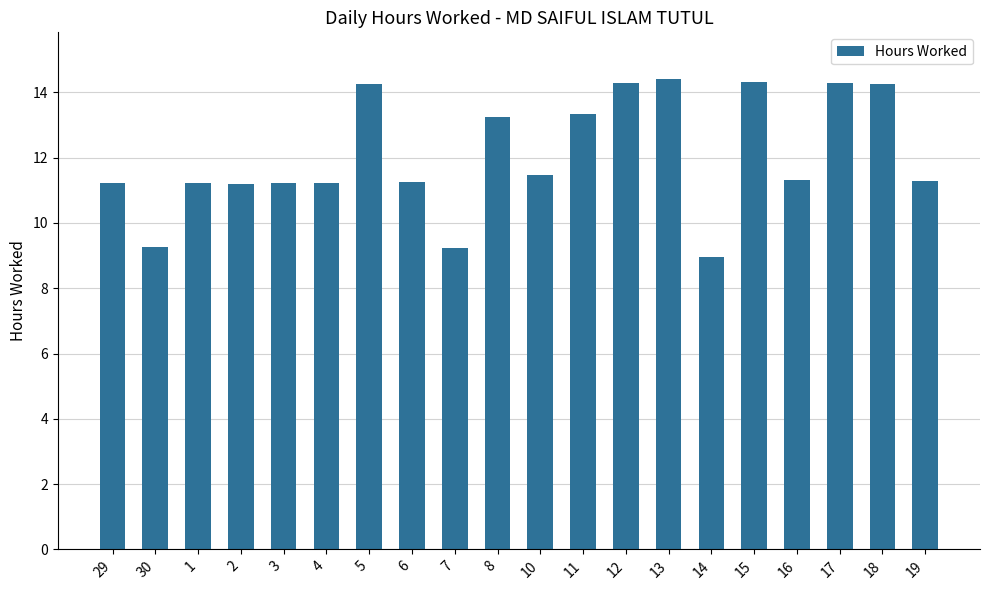

How many data points are above 11?

17